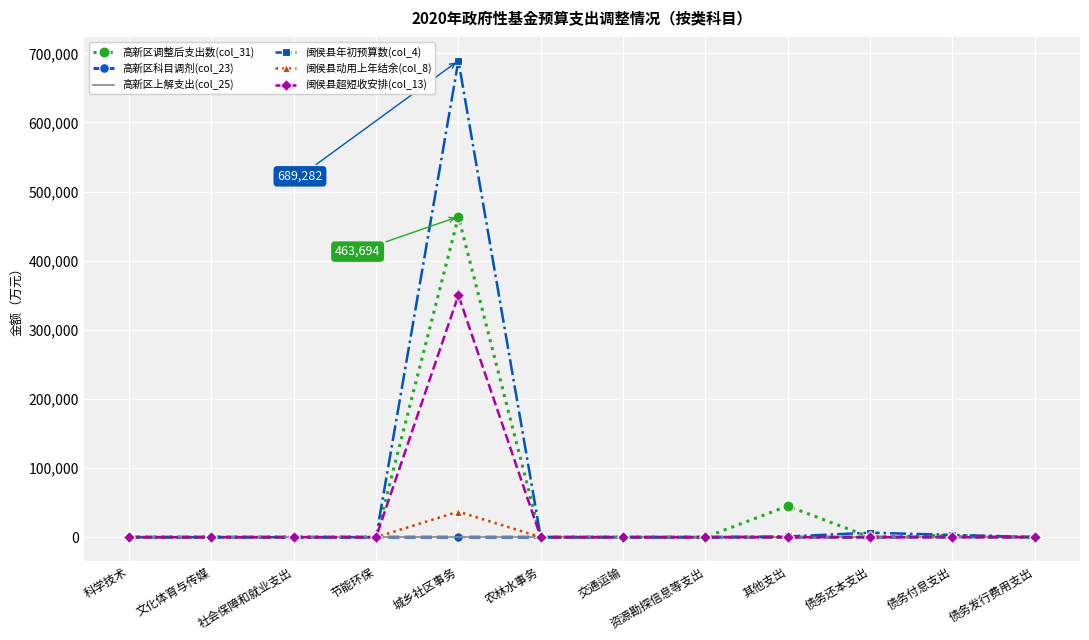

Which category has the highest value in the 高新区调整后支出数(col_31) series?

城乡社区事务